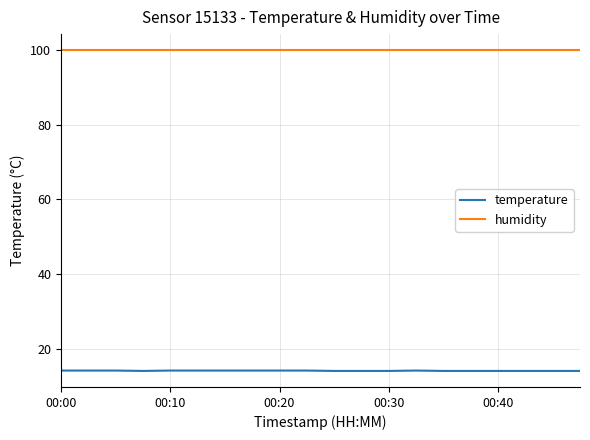

Rank the series by their average value, from lowest to highest.

temperature, humidity